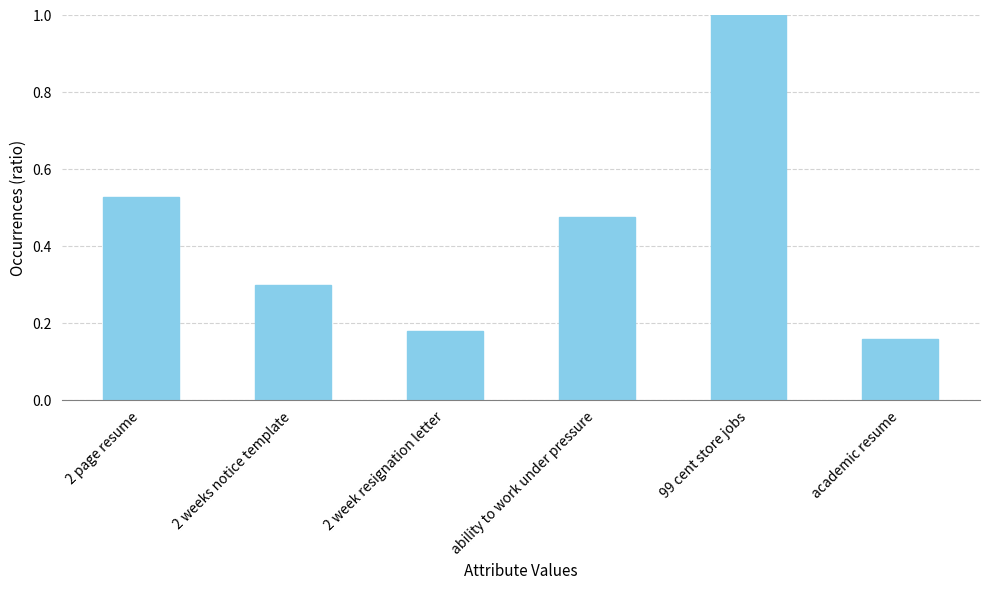

Which label corresponds to the largest value in the chart?

99 cent store jobs